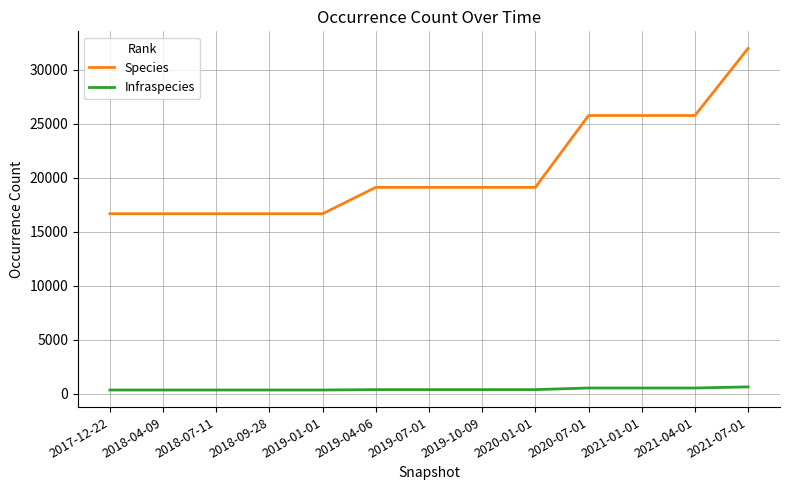

Which series has the largest total across all categories?

Species